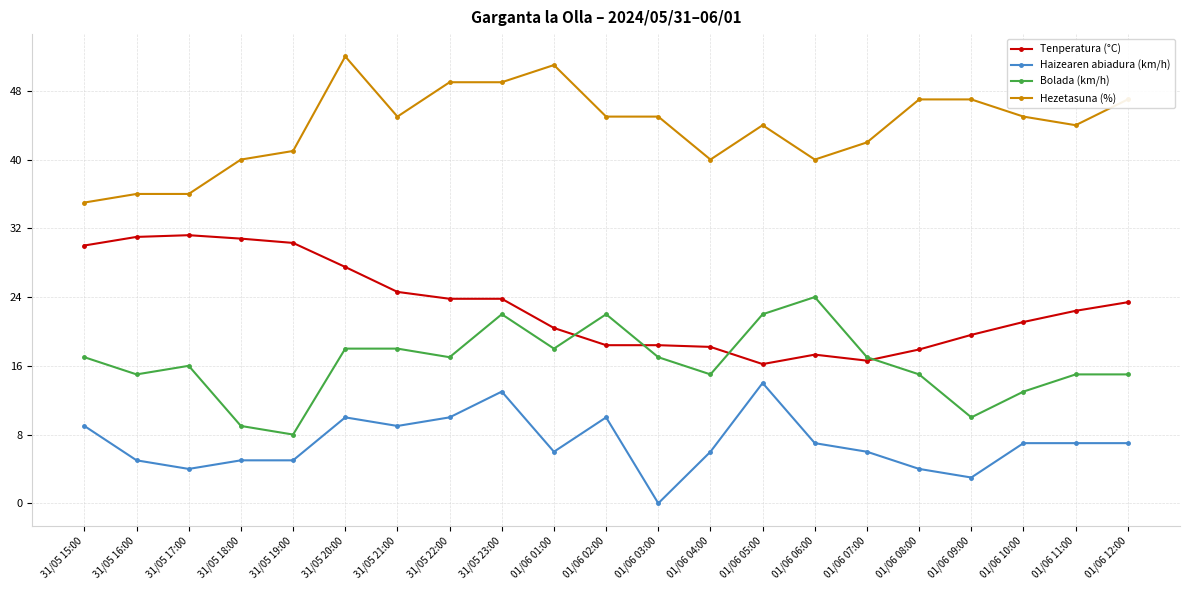

Is it true that Tenperatura (°C) equals 46.1 at 31/05 15:00?

False